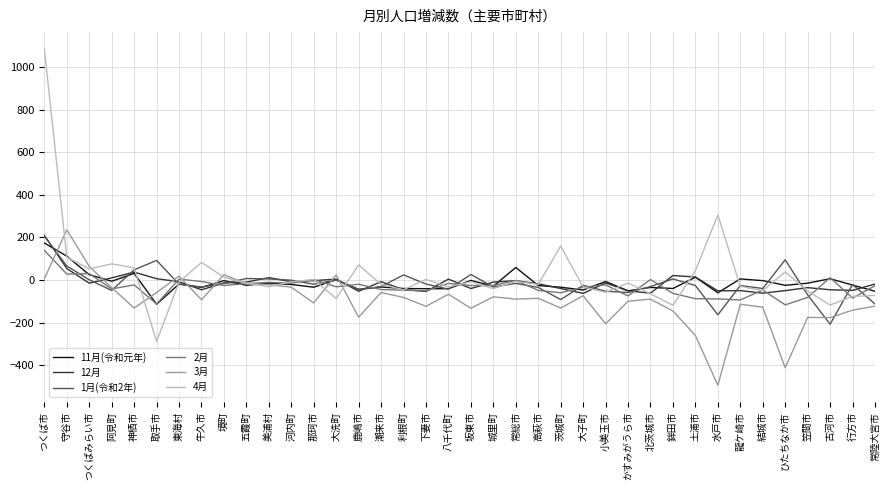

What is the total value across all series at 行方市?

-398